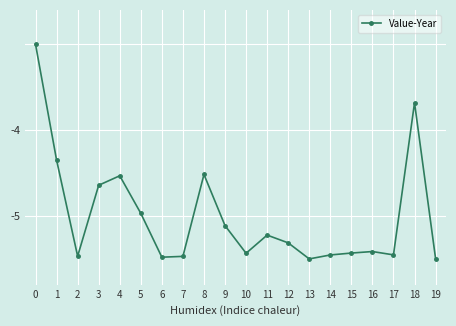

Count the number of categories in the chart.

20